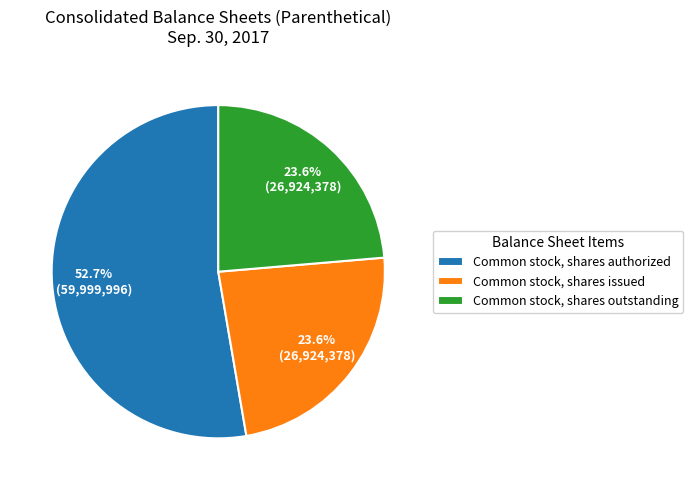

Which slice represents more than half of the pie?

Common stock, shares authorized